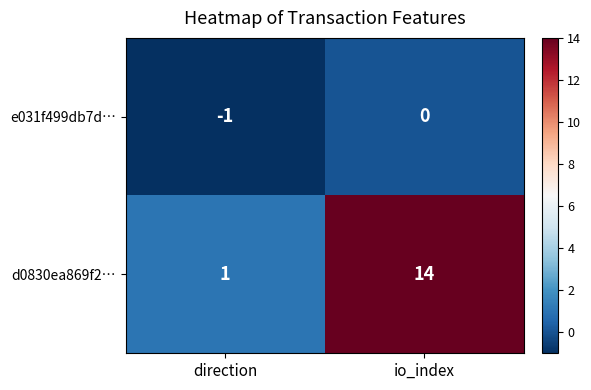

Rank the series at io_index from lowest to highest value.

e031f499db7d…, d0830ea869f2…